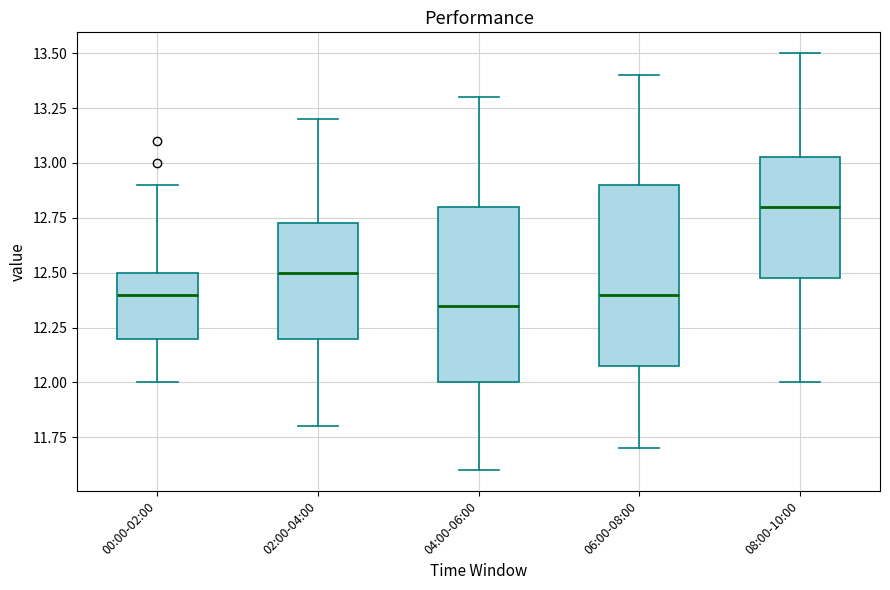

Where is the upper edge of the box for 02:00-04:00 on the y-axis? The values are not printed on the chart, so give them approximately, as read against the axis.

12.75